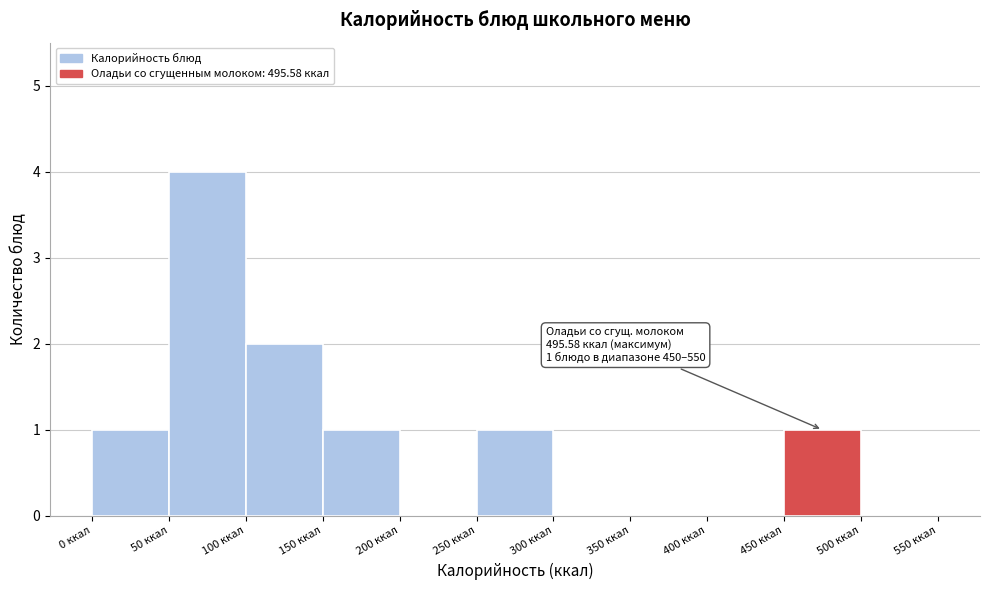

Over which range of the x-axis is the bar tallest?

50 to 100